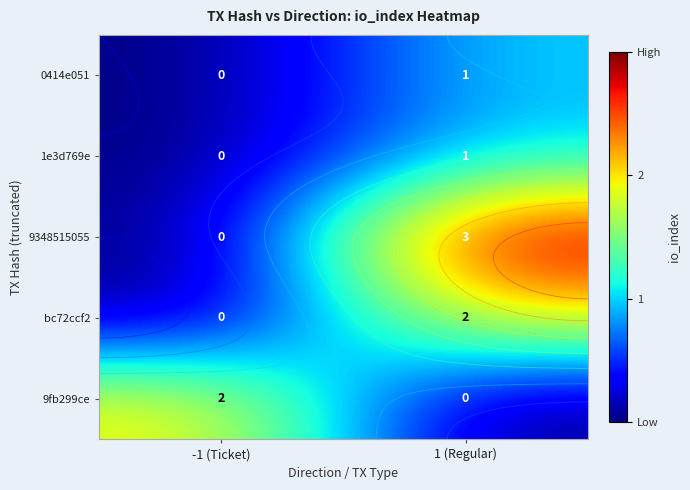

Rank the series by their maximum value, from lowest to highest.

0414e051, 1e3d769e, bc72ccf2, 9fb299ce, 9348515055